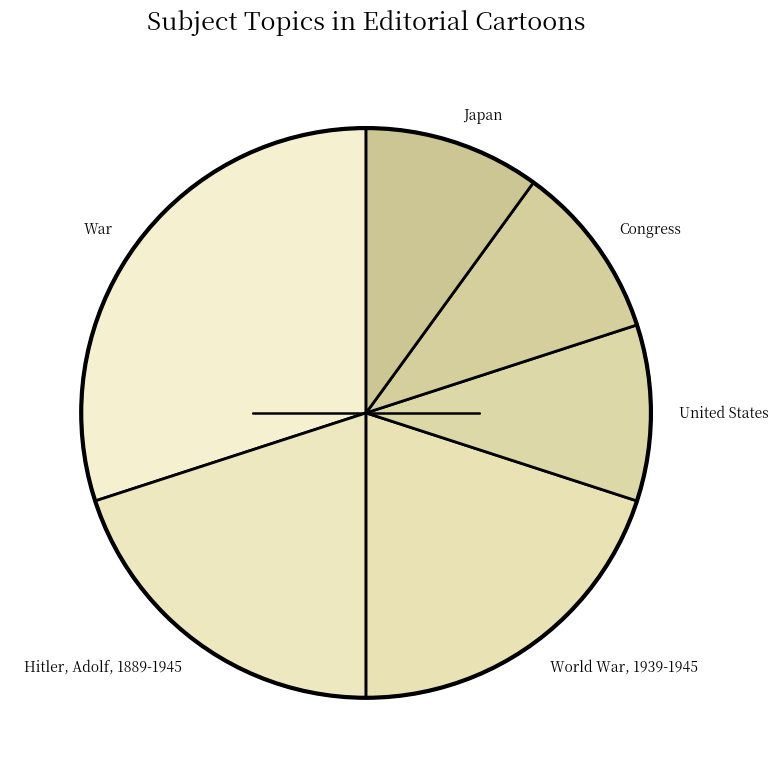

How many segments does this pie chart have?

6